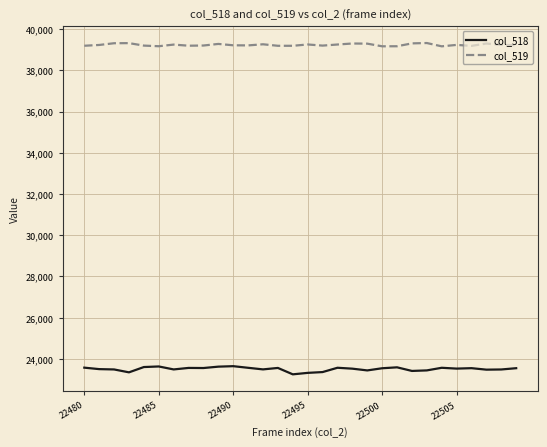

Rank the series by their average value, from highest to lowest.

col_519, col_518